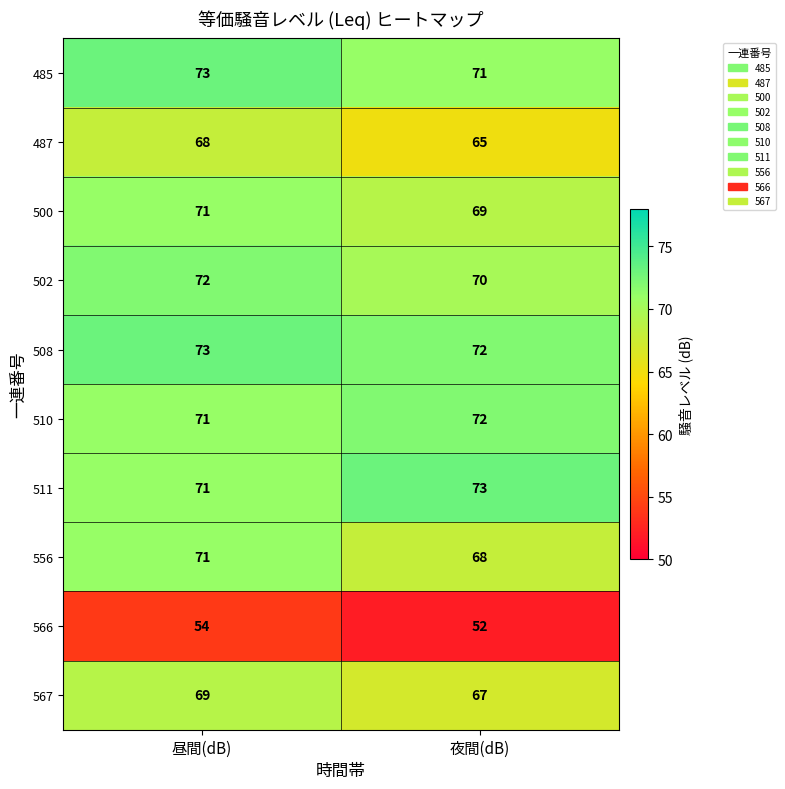

Reading left to right, extract all data points from this chart.

485: 73	71
487: 68	65
500: 71	69
502: 72	70
508: 73	72
510: 71	72
511: 71	73
556: 71	68
566: 54	52
567: 69	67